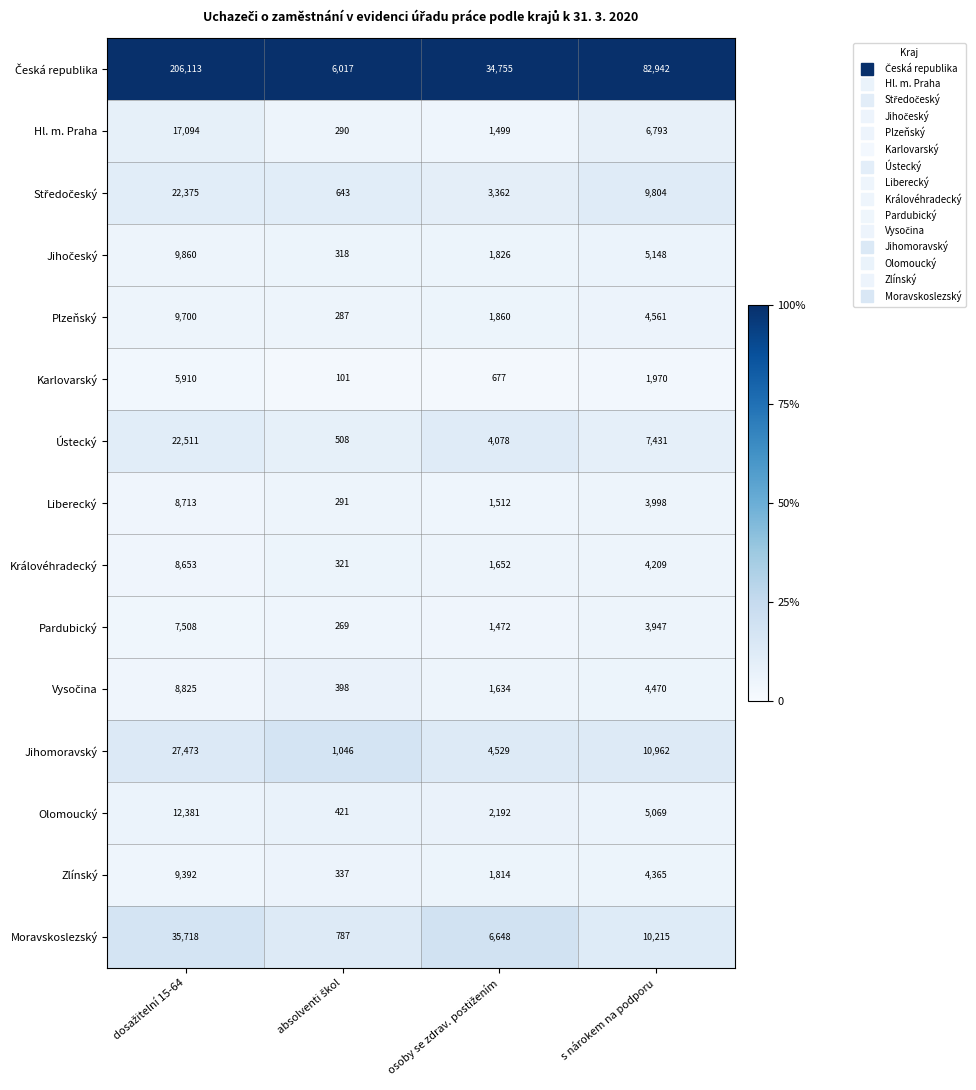

What is the spread (max minus min) of values at s nárokem na podporu?

80972